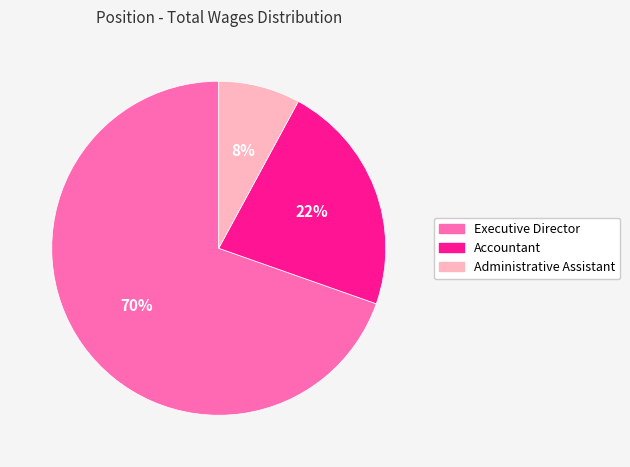

Between Administrative Assistant and Executive Director, which is larger?

Executive Director